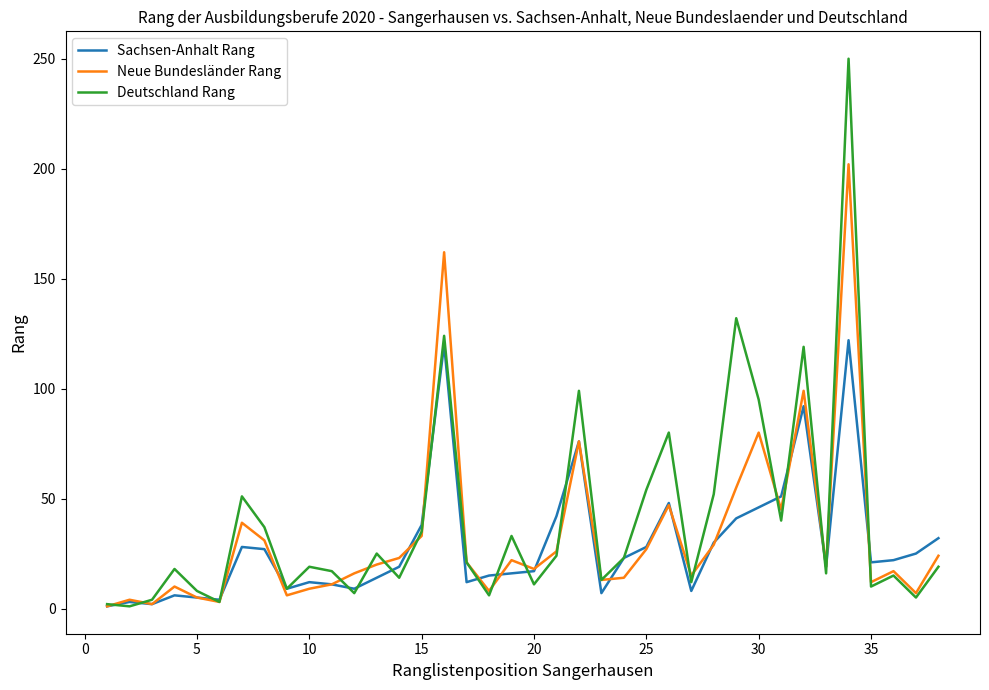

Does the chart display data point markers on the line(s)?

No